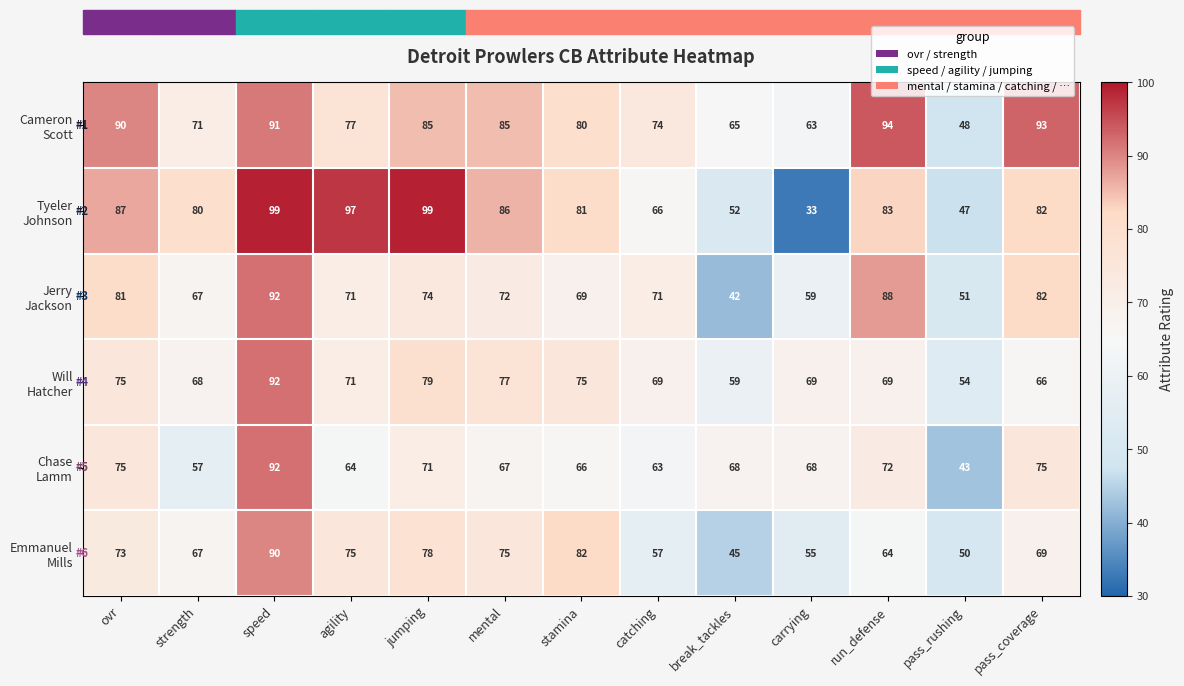

Count the number of data series in this chart.

6